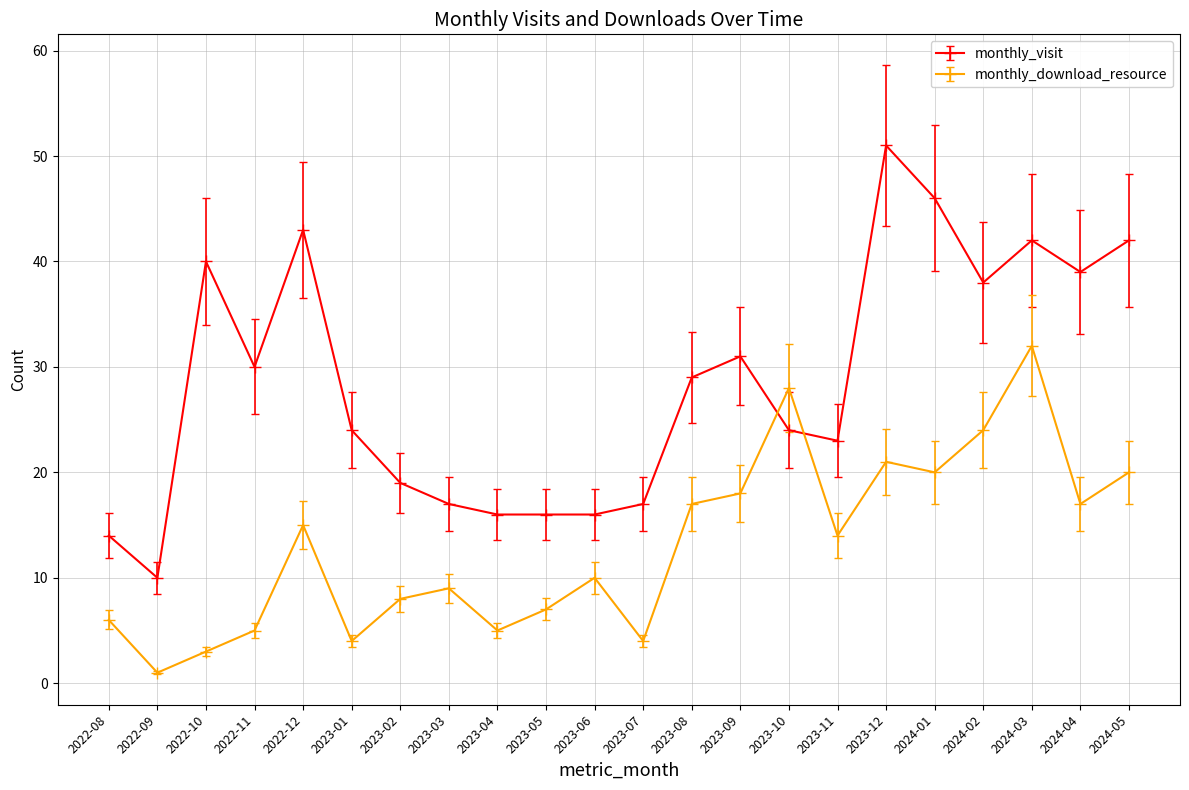

Rank the series by their maximum value, from highest to lowest.

monthly_visit, monthly_download_resource